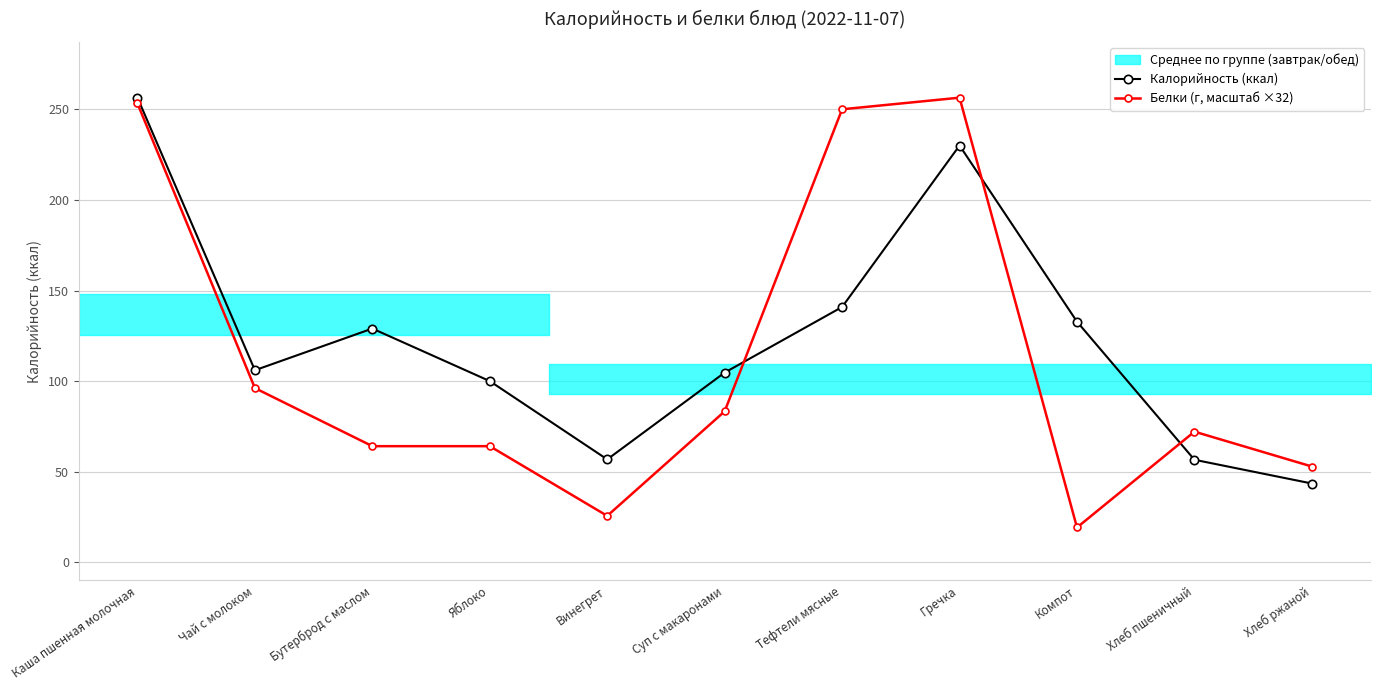

Between Компот and Каша пшенная молочная, which is larger?

Каша пшенная молочная